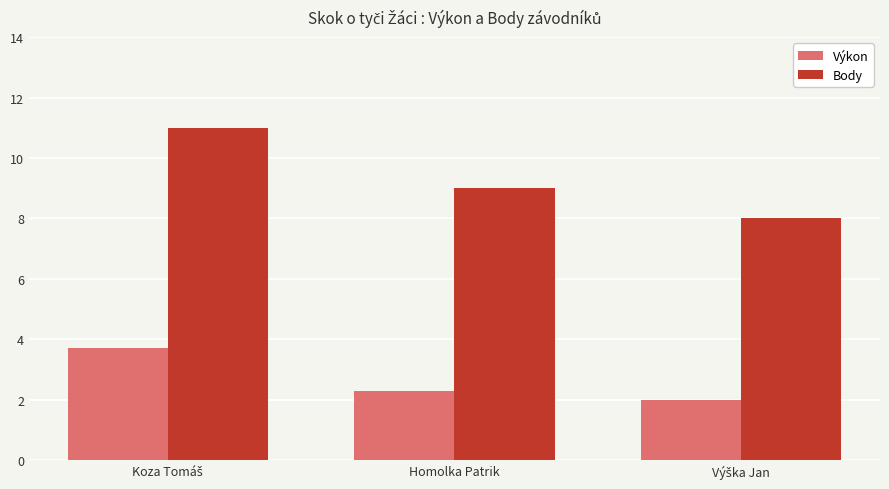

How many Výkon values are between 2 and 3?

2